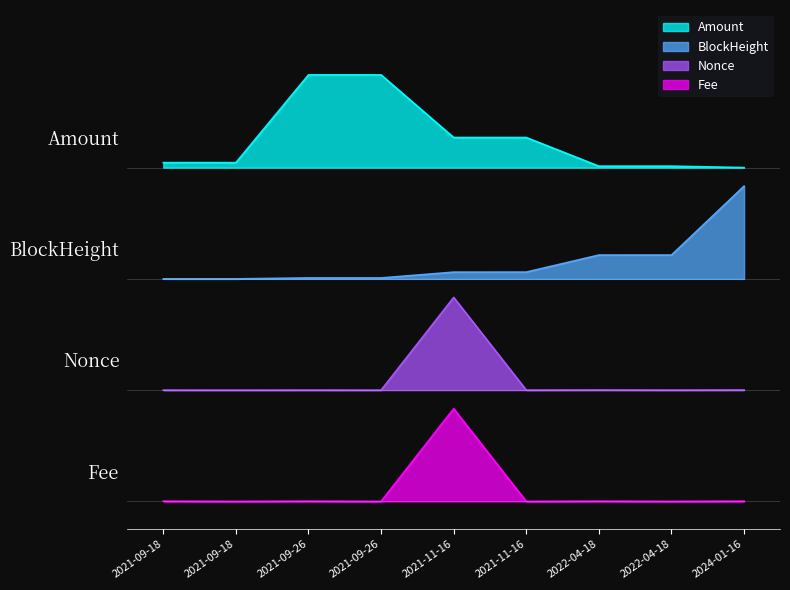

What are all the series names shown in the legend?

Amount, BlockHeight, Nonce, Fee